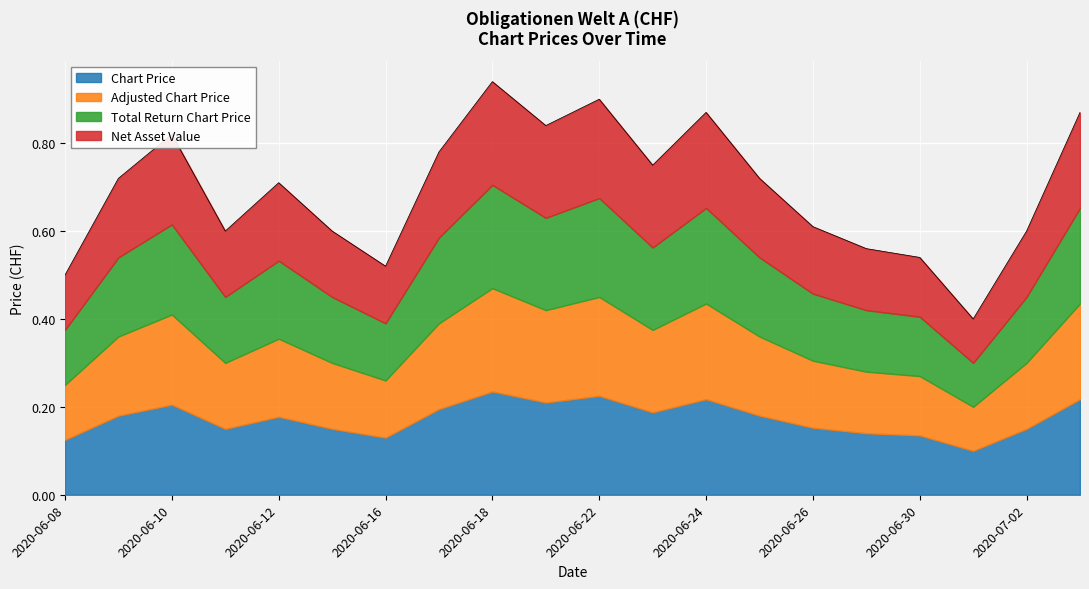

List the labels in order of Net Asset Value value, largest first.

2020-06-18, 2020-06-22, 2020-06-24, 2020-07-03, 2020-06-19, 2020-06-10, 2020-06-17, 2020-06-23, 2020-06-09, 2020-06-25, 2020-06-12, 2020-06-26, 2020-06-11, 2020-06-15, 2020-07-02, 2020-06-29, 2020-06-30, 2020-06-16, 2020-06-08, 2020-07-01